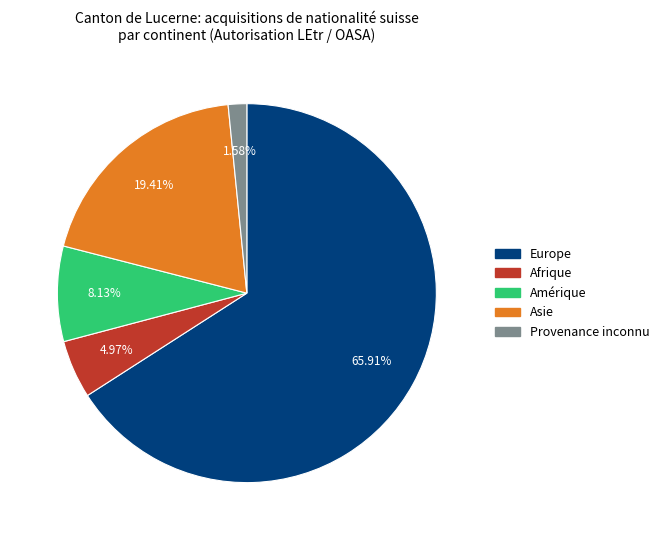

Is there any slice that represents more than half of the pie?

Yes